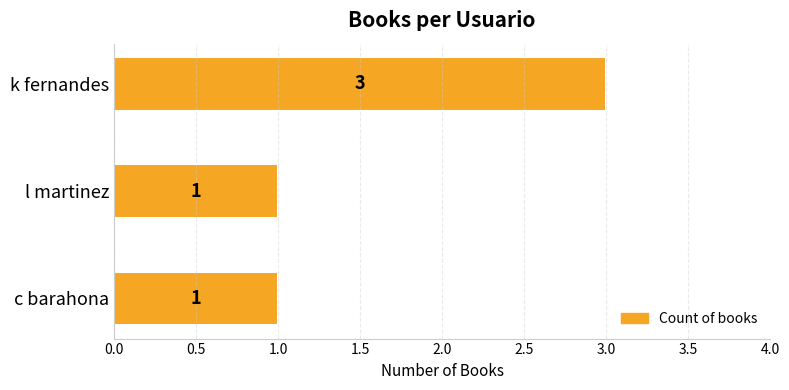

Read the value at k fernandes.

3